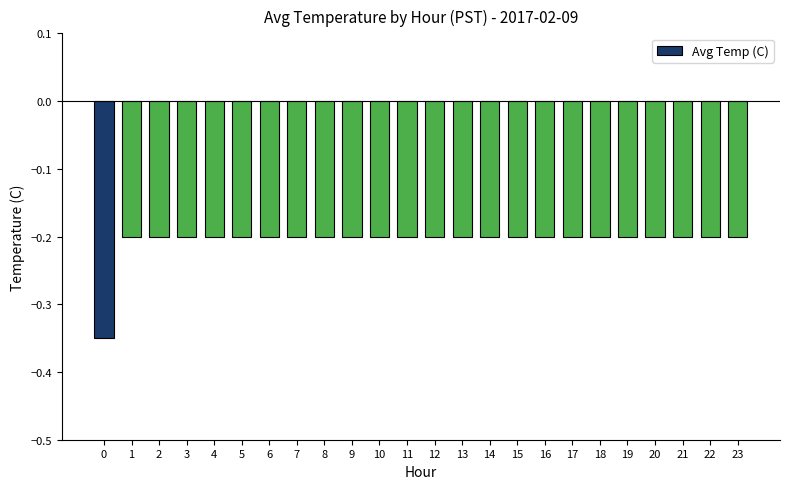

True or false: the data shows -0.2 at 21.

True